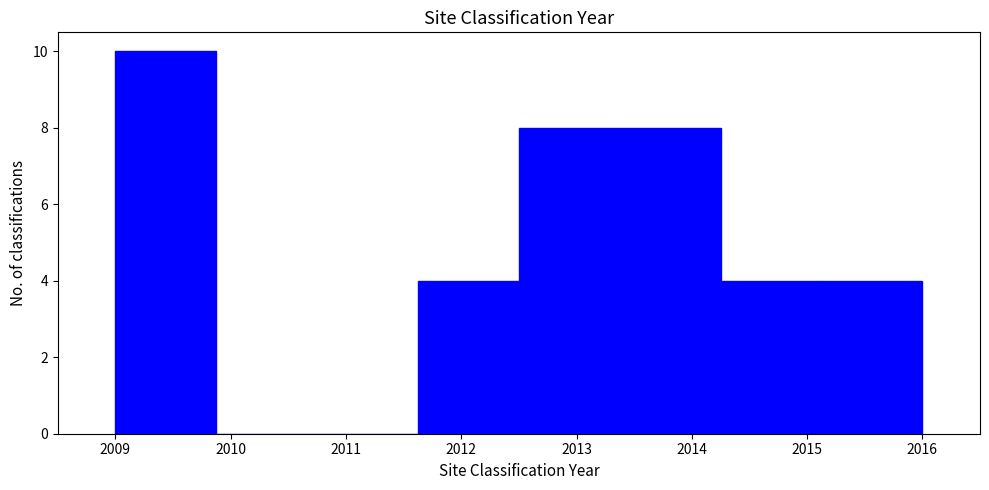

How tall is the bar that spans 2009.0 to 2009.9 on the x-axis? Neither the bar edges nor the heights are printed on the chart, so give them approximately, as read against the axes.

10